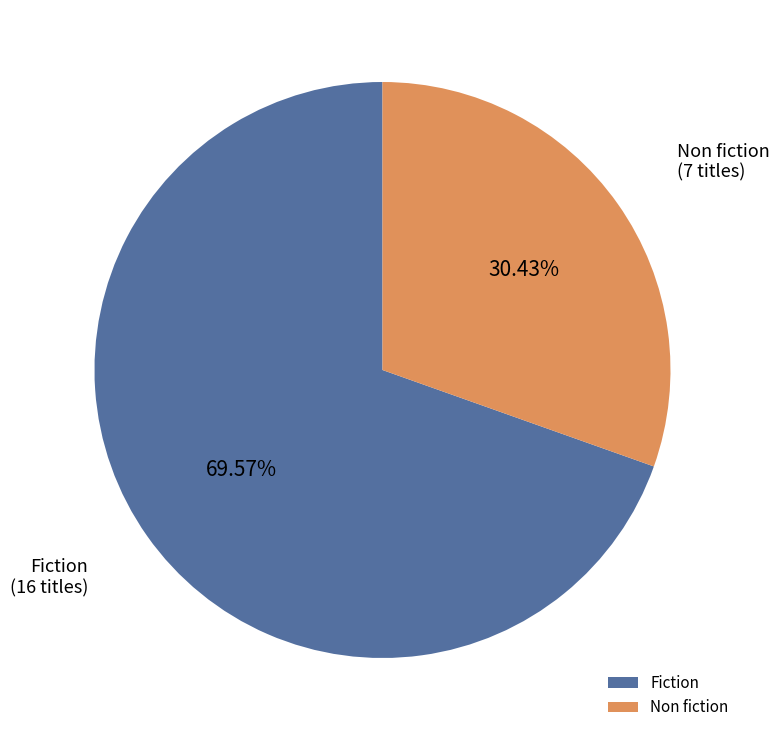

How many segments does this pie chart have?

2